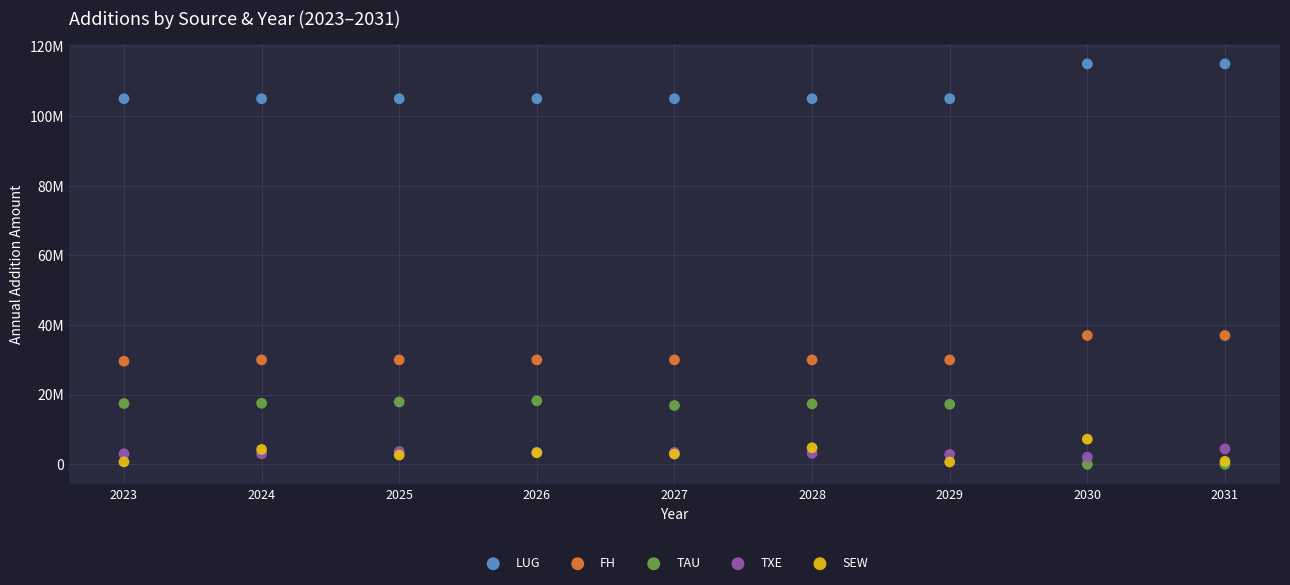

What are all the series names shown in the legend?

LUG, FH, TAU, TXE, SEW